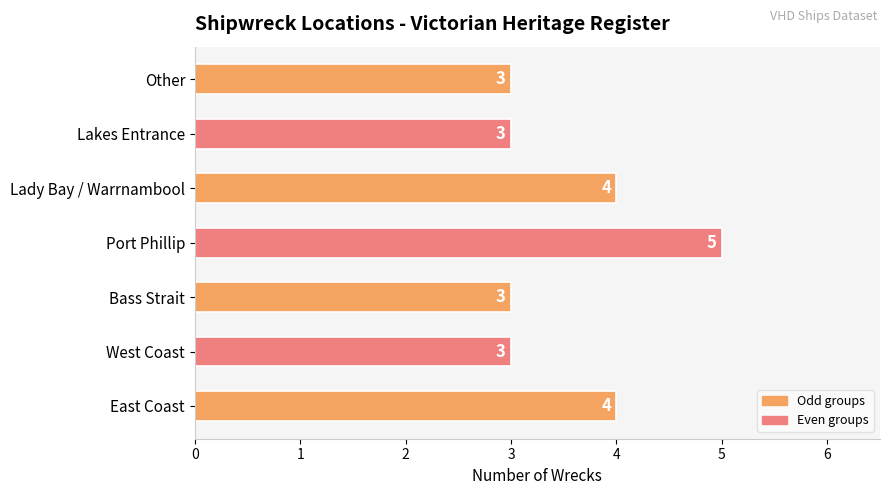

What is the change in value from Bass Strait to Port Phillip?

+2